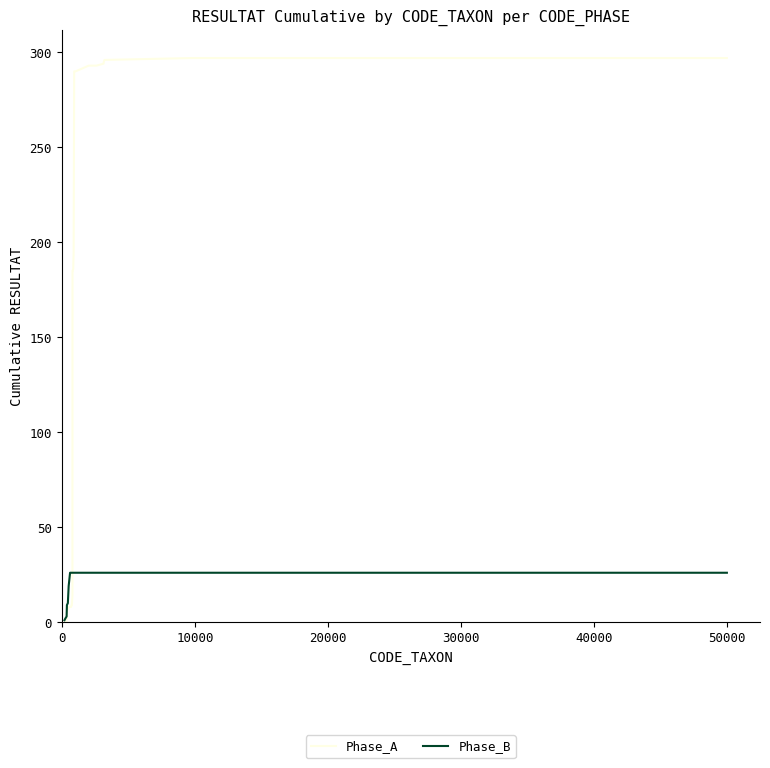

Which series has the largest range (max minus min)?

Phase_A